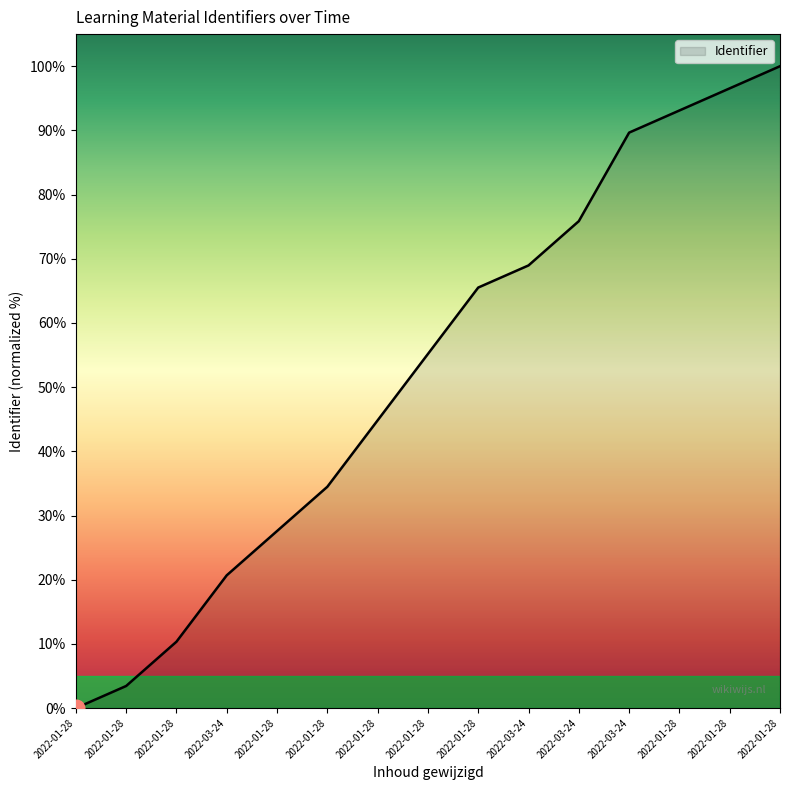

What is the label of the 13th point from the left?

2022-01-28